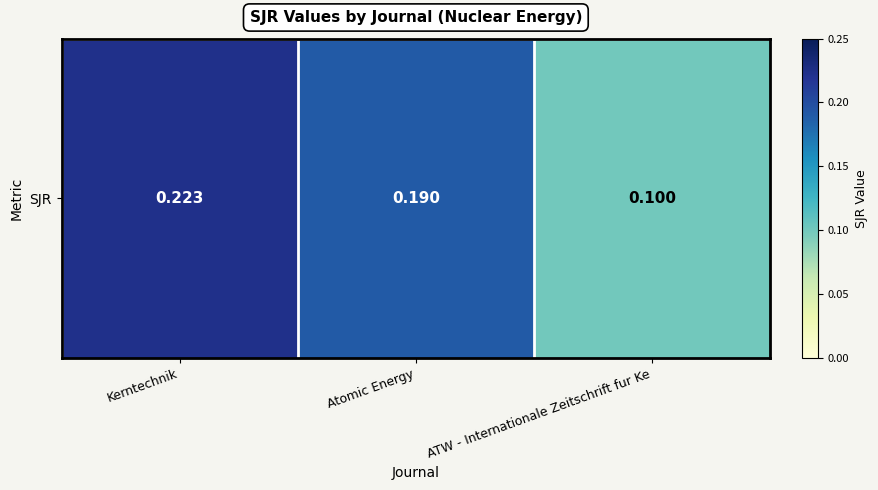

Rank the categories by value from highest to lowest.

Kerntechnik, Atomic Energy, ATW - Internationale Zeitschrift fur Ke